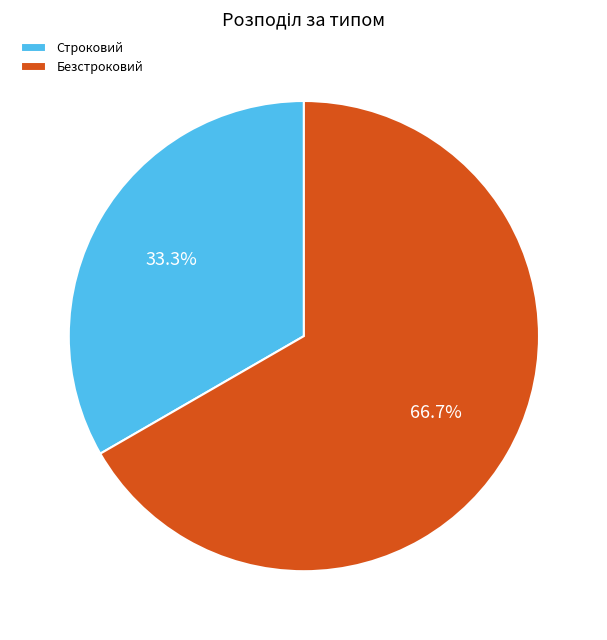

Approximately how many times larger is the value at Строковий compared to Безстроковий?

0.5